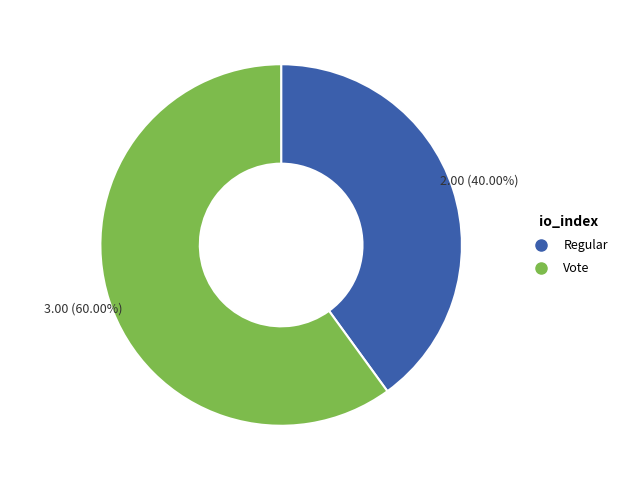

Which slice is the smallest?

Regular